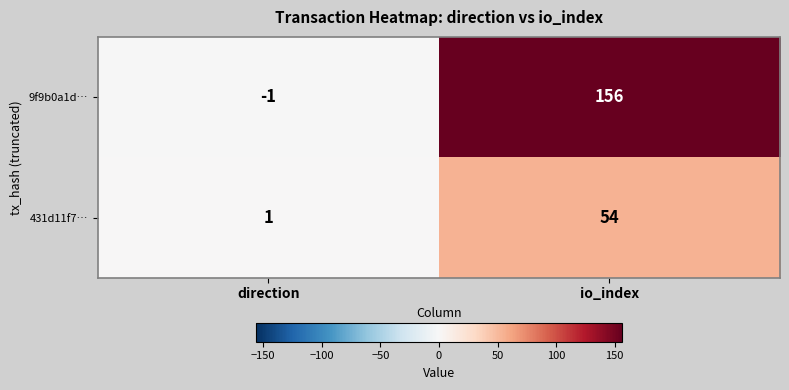

At which label is 9f9b0a1d… closest to 77?

direction